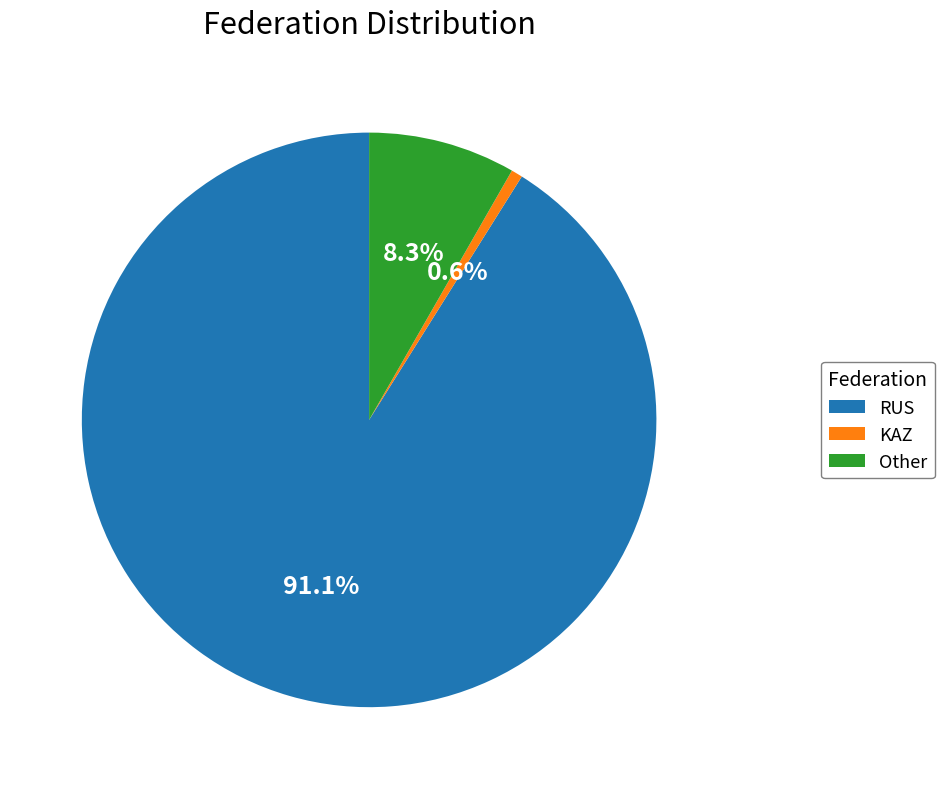

To the nearest percent, what percentage of the pie is KAZ?

1%